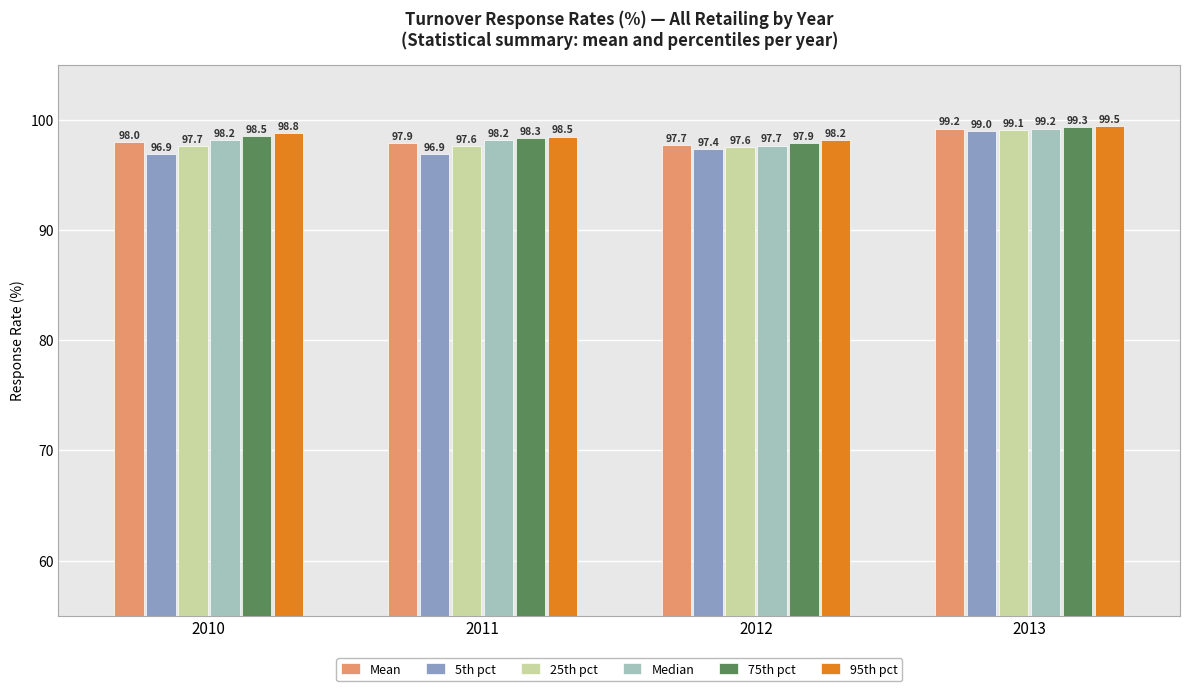

Reading left to right, list all the values displayed in this chart.

Mean: 98.0	97.9	97.7	99.2
5th pct: 96.9	96.9	97.4	99.0
25th pct: 97.7	97.6	97.6	99.1
Median: 98.2	98.2	97.7	99.2
75th pct: 98.5	98.3	97.9	99.3
95th pct: 98.8	98.5	98.2	99.5